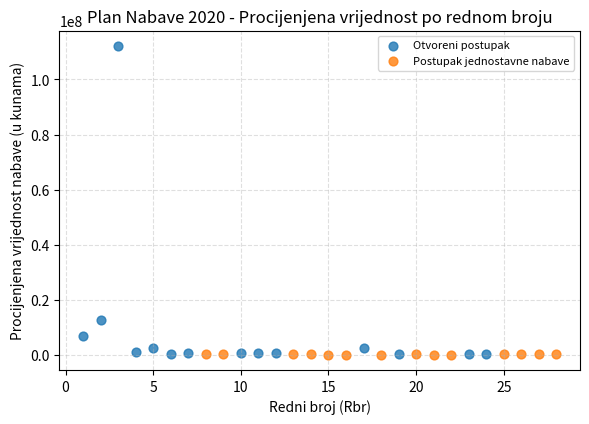

Which series has the widest spread of Y values?

Otvoreni postupak